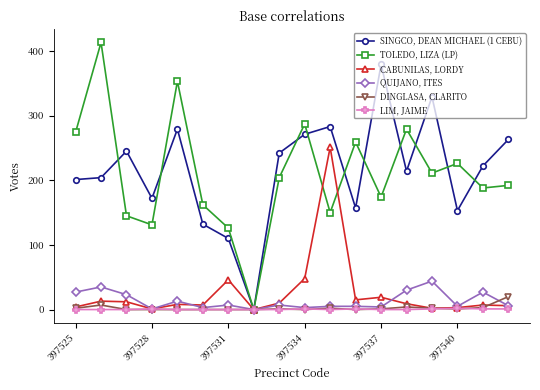

Rank the series by their maximum value, from lowest to highest.

LIM, JAIME, DINGLASA, CLARITO, QUIJANO, ITES, CABUNILAS, LORDY, SINGCO, DEAN MICHAEL (1 CEBU), TOLEDO, LIZA (LP)